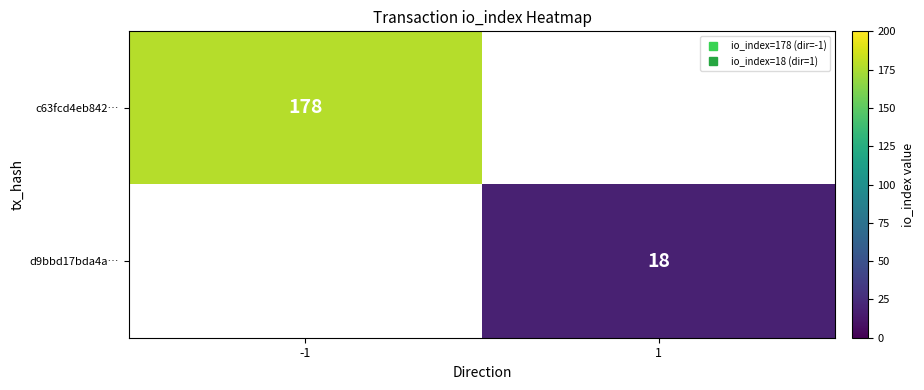

List the series in order of their overall mean, highest first.

c63fcd4eb842…, d9bbd17bda4a…